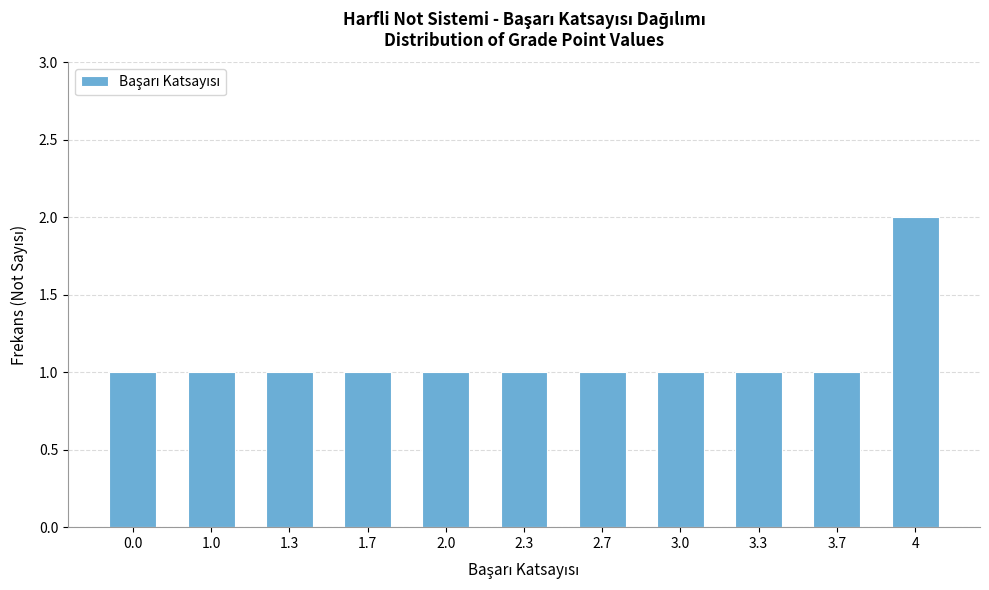

Reading left to right, transcribe all the data shown in this chart.

1	1	1	1	1	1	1	1	1	1	2